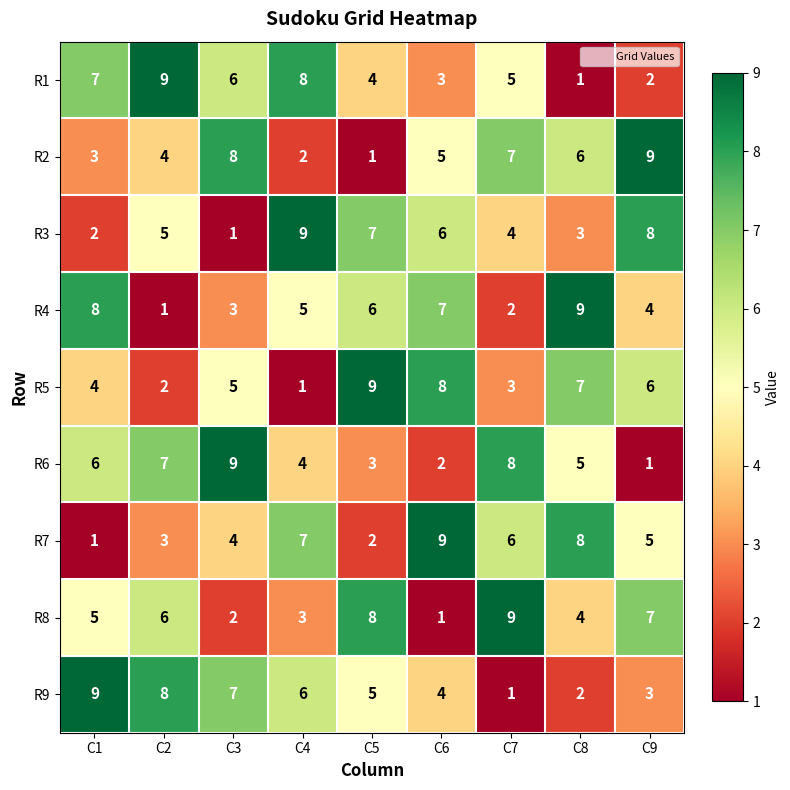

List the labels in order of R7 value, smallest first.

C1, C5, C2, C3, C9, C7, C4, C8, C6